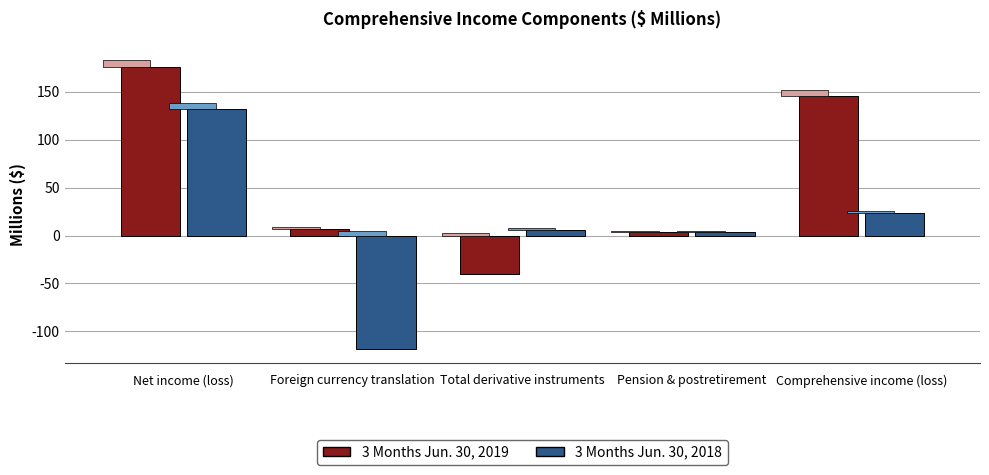

What is the difference between the maximum and minimum values in the 3 Months Jun. 30, 2018 series?

250.6